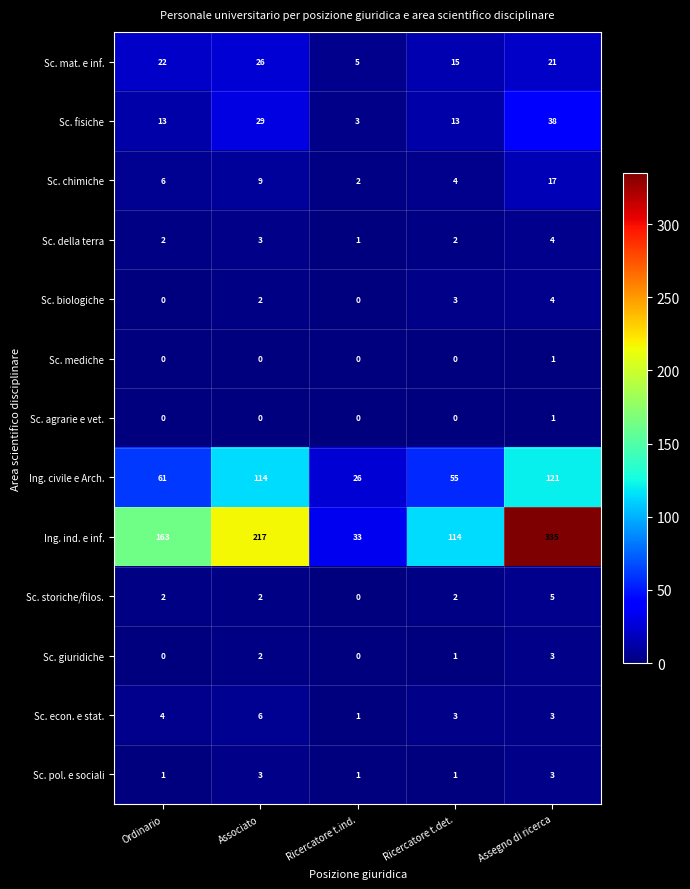

What is the greatest value displayed?

335